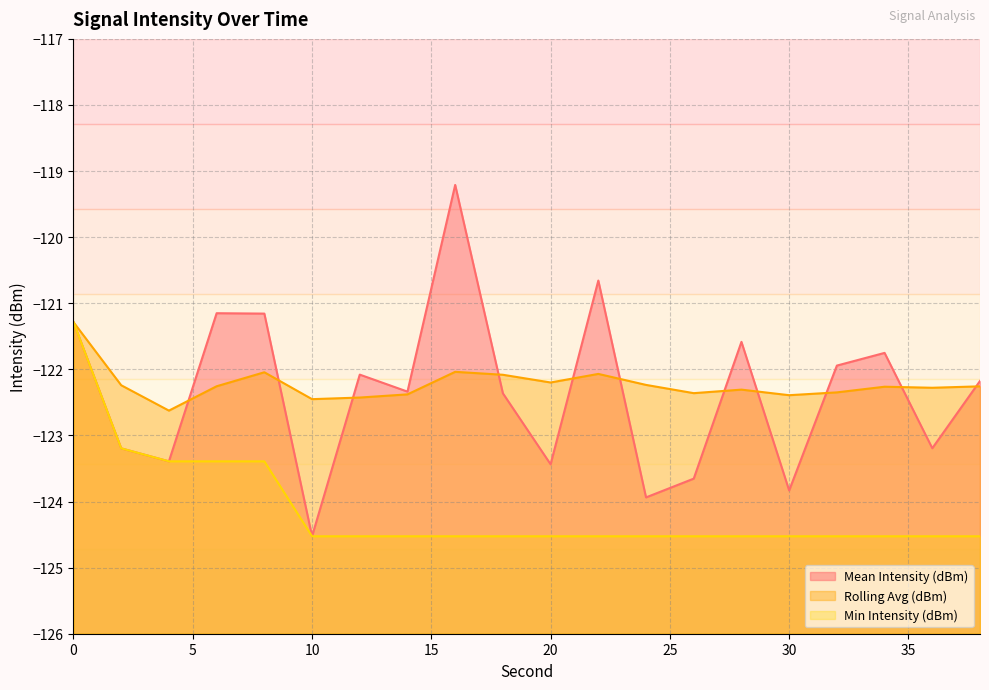

True or false: Mean Intensity (dBm) has more than 0 interior local peaks.

True